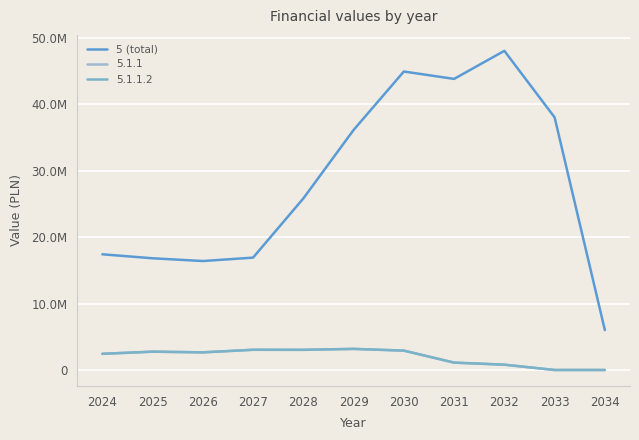

Does the chart display data point markers on the line(s)?

No